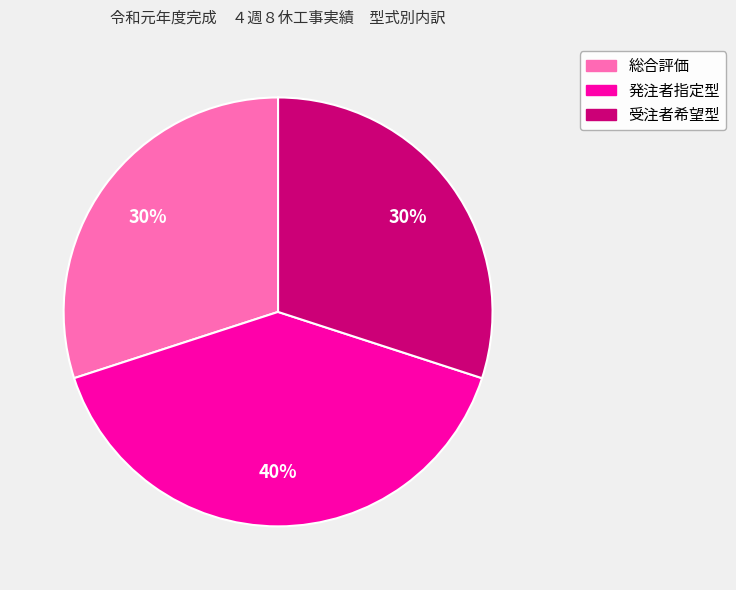

Approximately how many times larger is the value at 発注者指定型 compared to 受注者希望型?

1.3